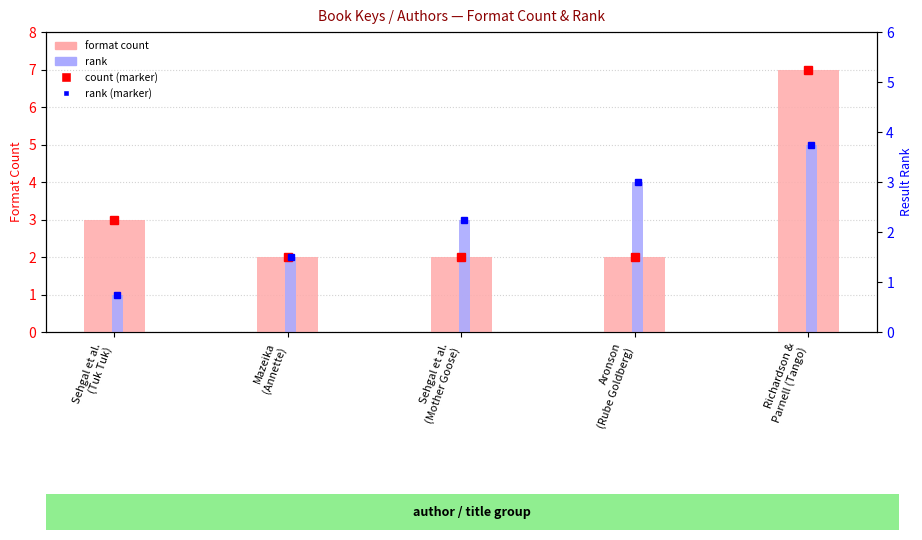

At which category is the sum across all series the highest?

Richardson &
Parnell (Tango)